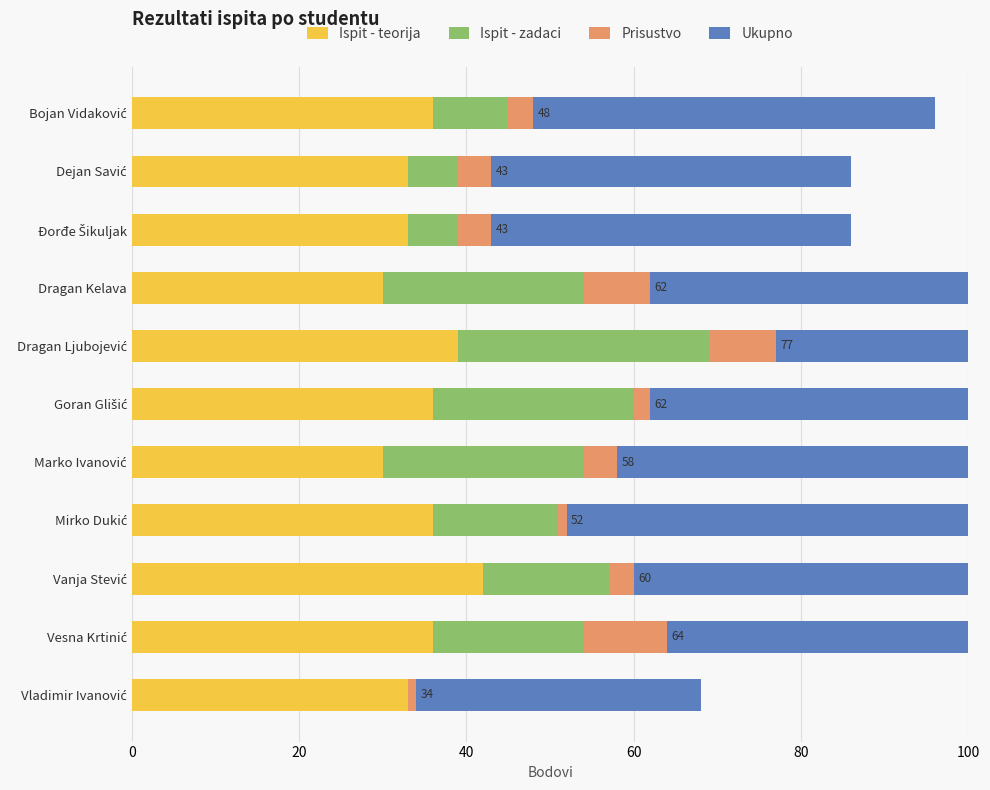

How many bars are there in each group?

4